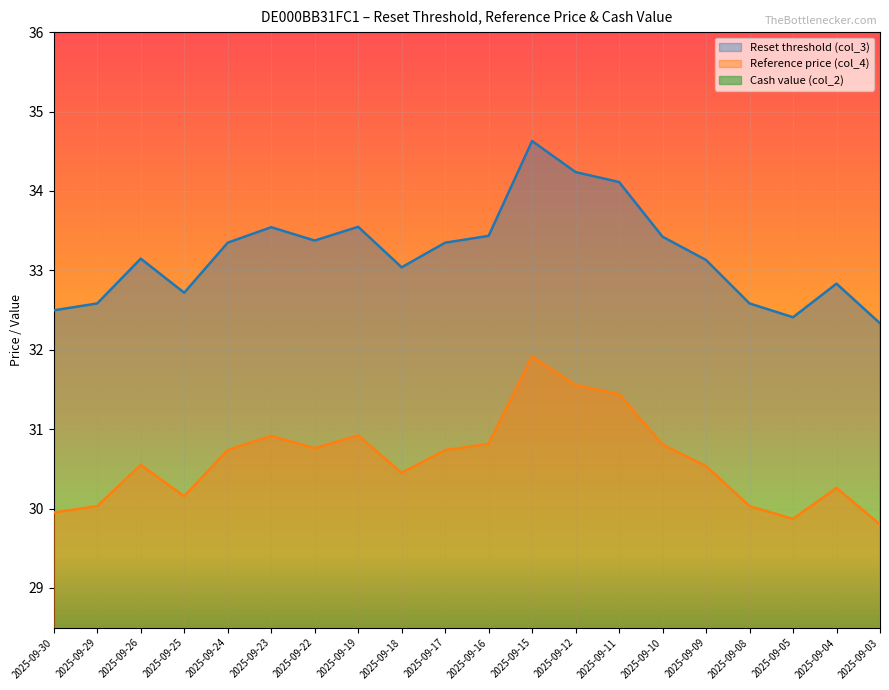

What is the sum of all Reference price (col_4) values?

612.2